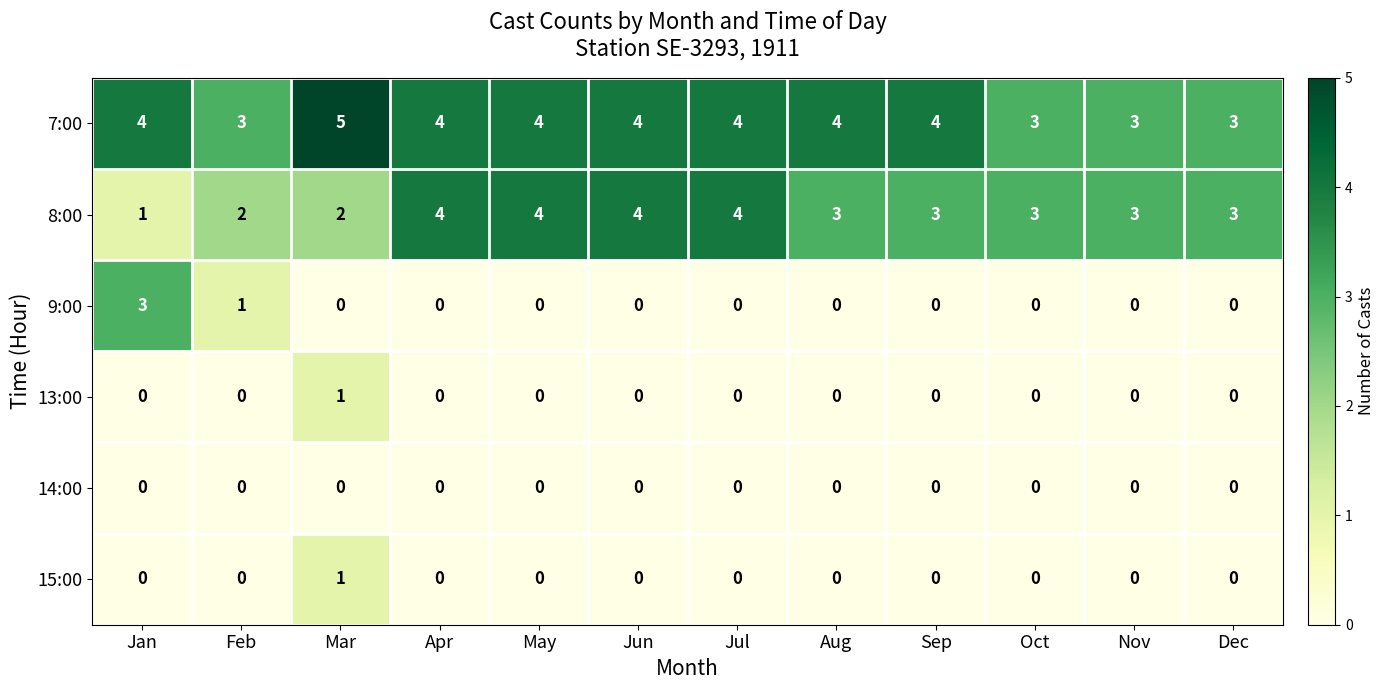

Is the value of 14:00 at Aug greater than the value of 8:00 at Aug?

No